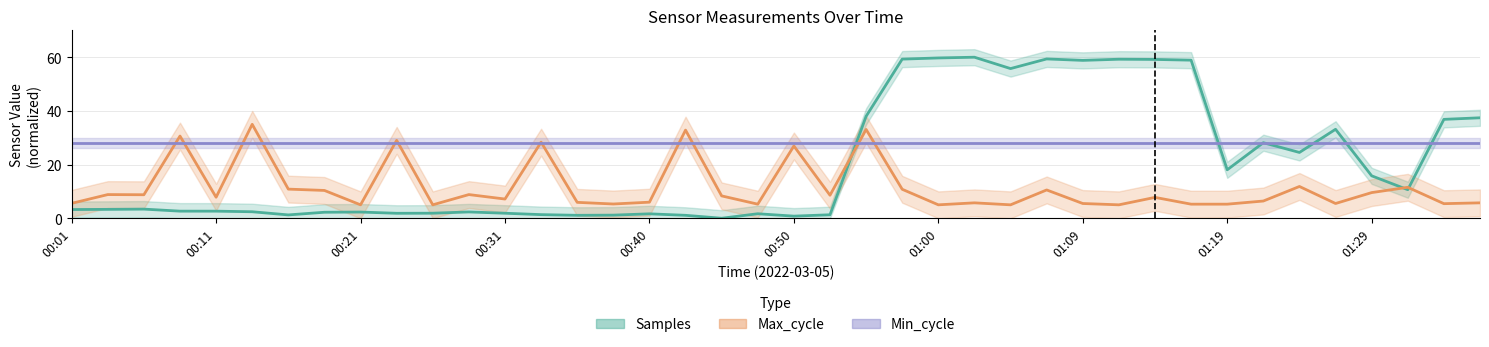

What is the label of the 16th point from the left?

00:38